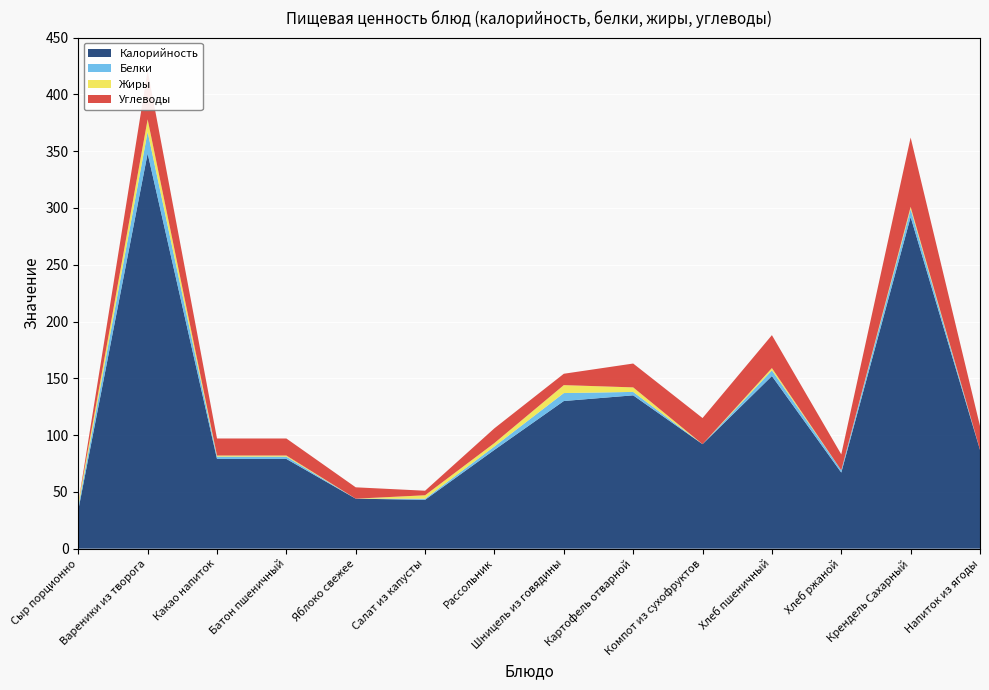

Reading left to right, transcribe all the data shown in this chart.

Калорийность: 34	348	79	79	44	43	87	130	135	92	152	67	292	87
Белки: 3	19	2	2	0	1	3	7	3	0	5	2	7	0
Жиры: 3	11	1	1	0	3	3	7	4	0	2	0	2	0
Углеводы: 0	43	15	15	10	4	13	10	21	23	29	14	61	21